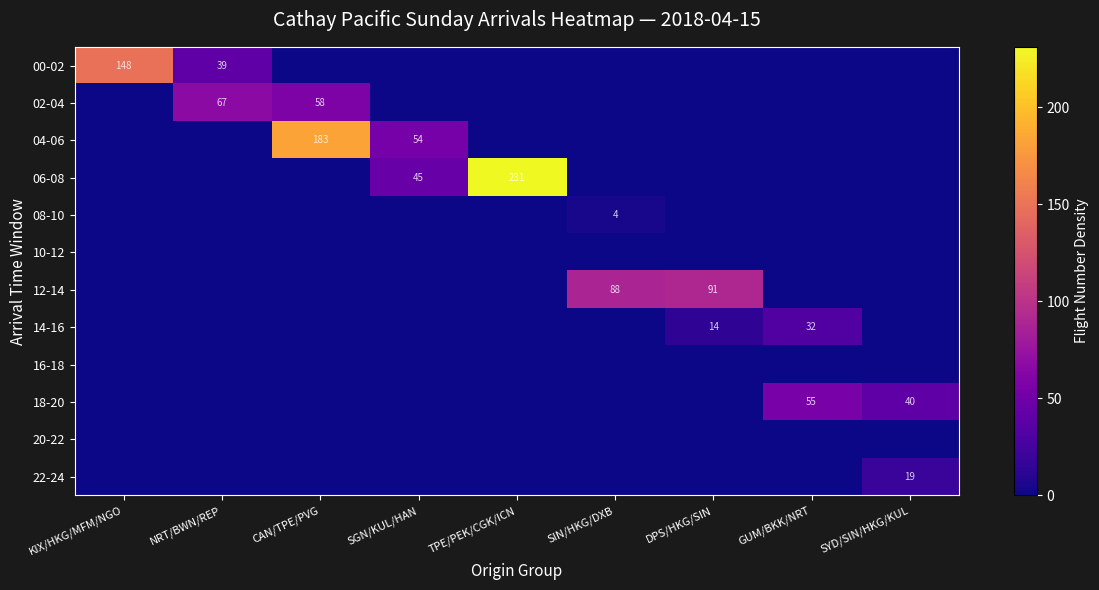

Which has a higher value, SGN/KUL/HAN or CAN/TPE/PVG?

SGN/KUL/HAN